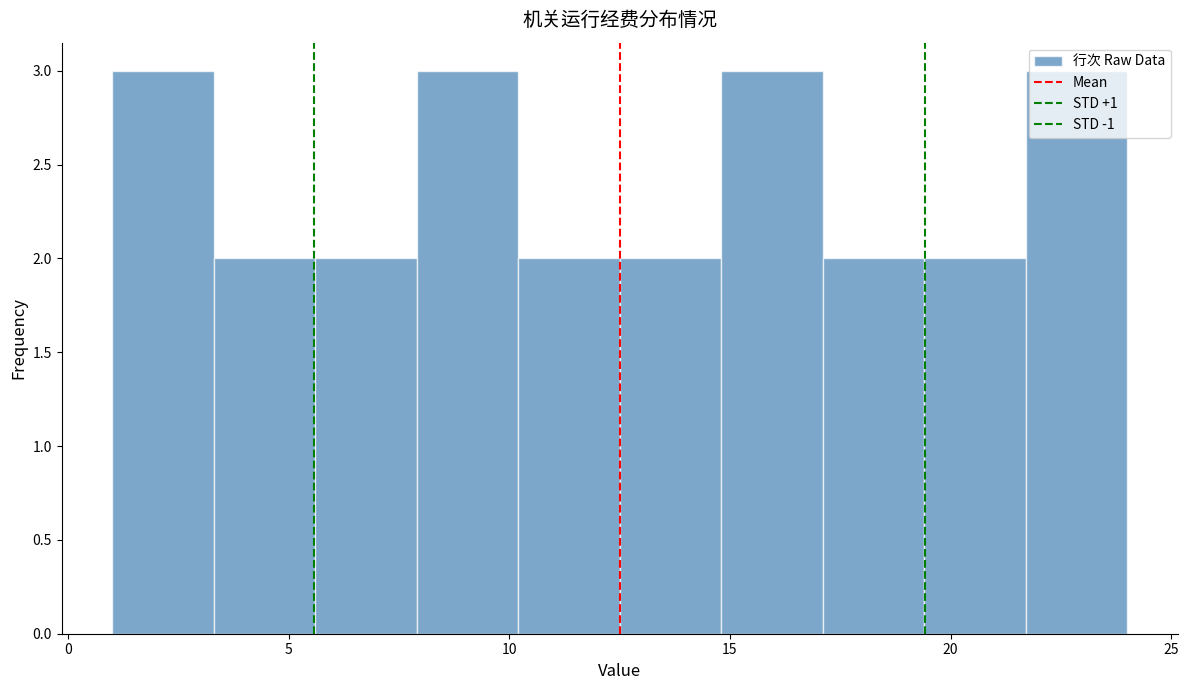

What is the height of the bar covering 5.6 to 7.9 on the x-axis? Neither the bar edges nor the heights are printed on the chart, so give them approximately, as read against the axes.

2